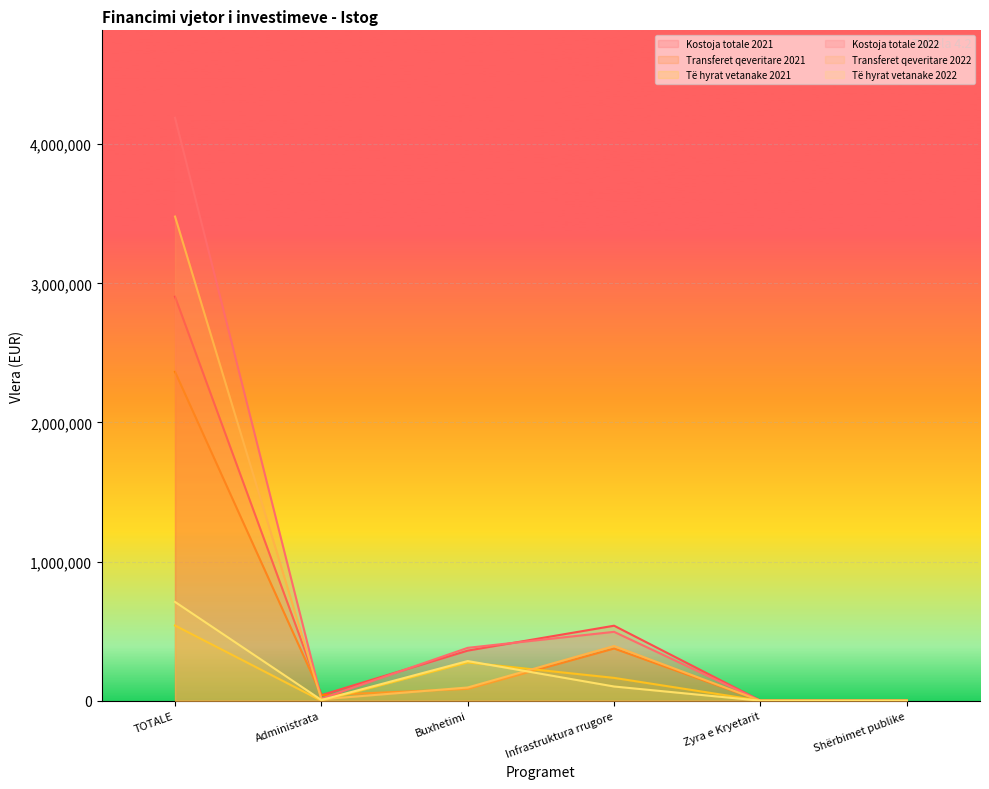

What is the sum of the Të hyrat vetanake 2022 values at Administrata and TOTALE?

714941